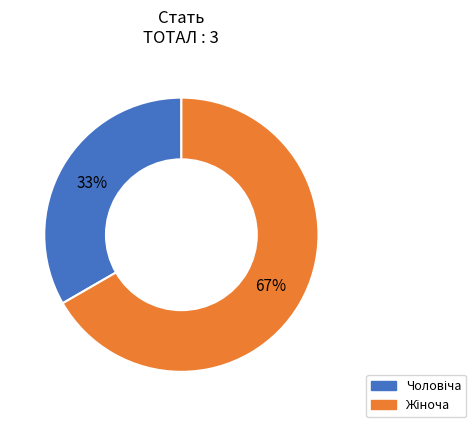

Is there any slice that represents more than half of the pie?

Yes